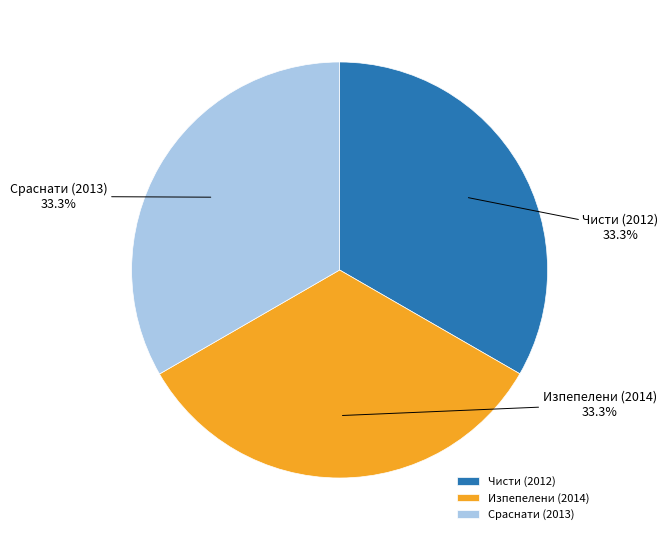

Is it true that Изпепелени (2014) is 43% of the pie?

False